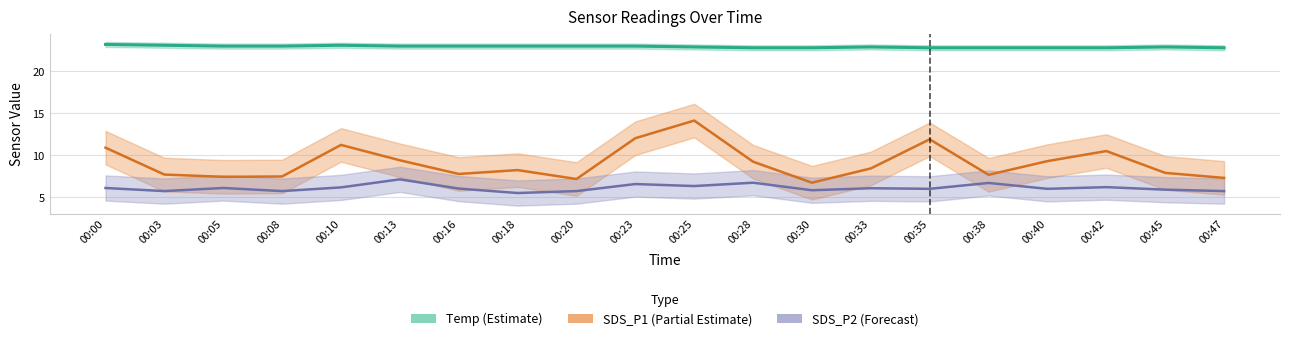

Between 00:13 and 00:42, which is larger?

00:42